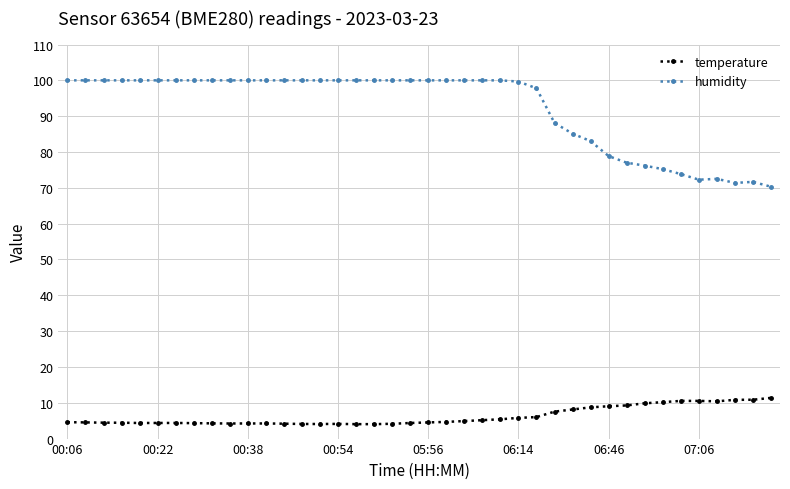

What is the difference between the maximum and second lowest values in the temperature series?

7.3